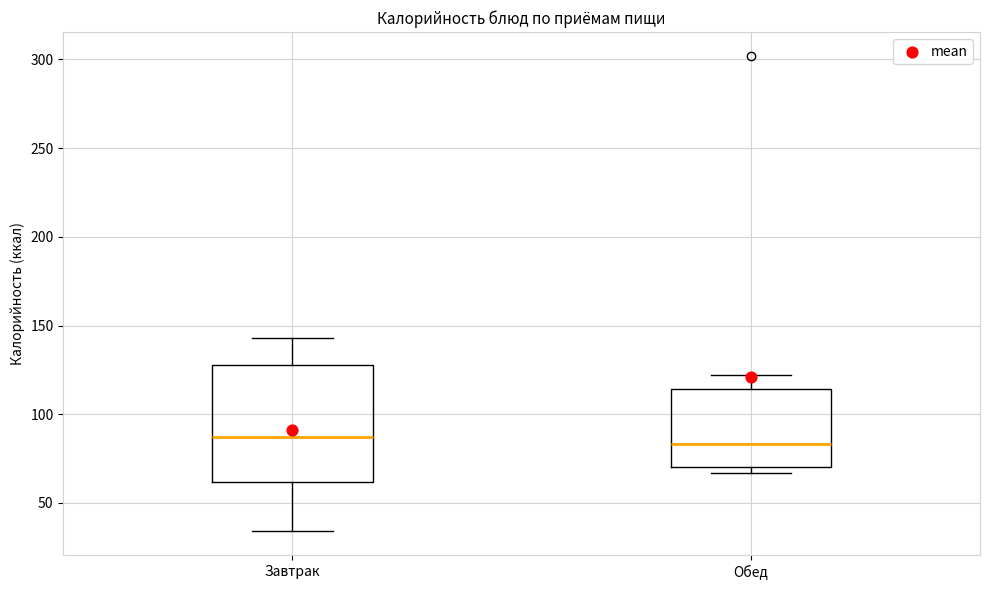

Reading left to right, transcribe this box plot: for each box, give where its median line is, the range the box spans, and where its two whiskers end, as read against the y-axis. The values are not printed on the chart, so give them approximately, as read against the axis.

Завтрак: median 85, box 60 to 130, whiskers 35 to 145
Обед: median 85, box 70 to 115, whiskers 65 to 120